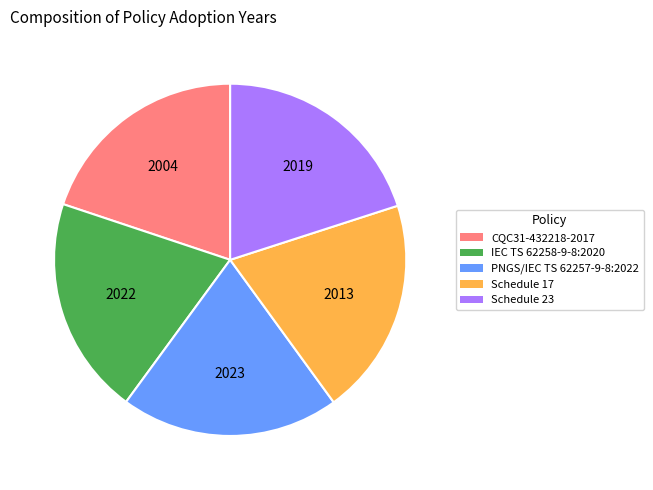

Is there a majority slice in this chart?

No